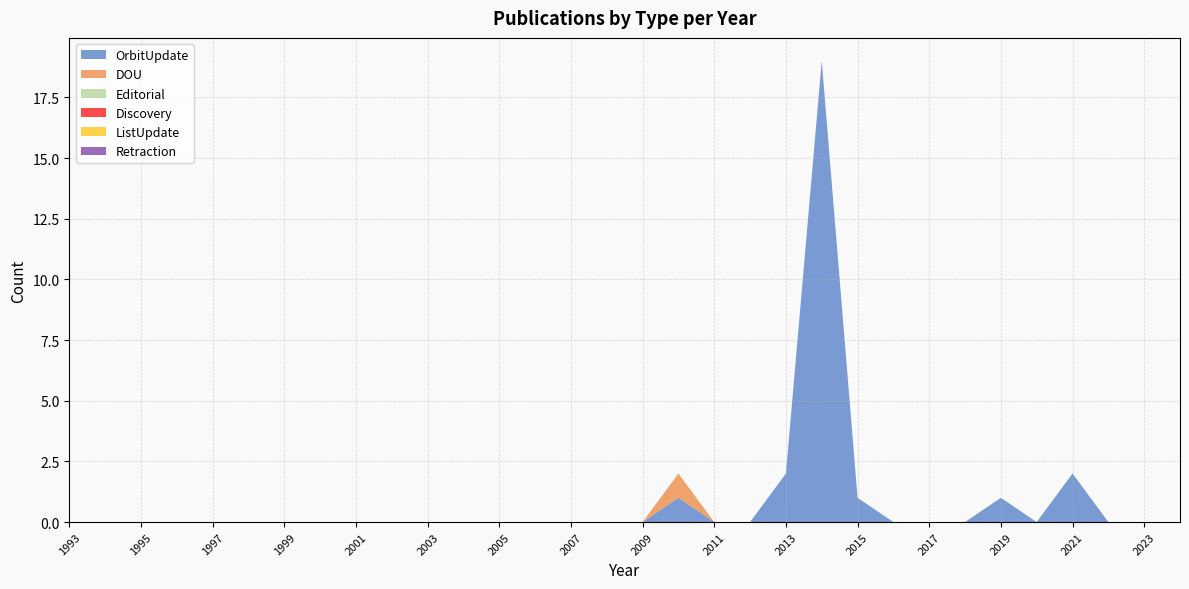

Reading left to right, list all the values displayed in this chart.

OrbitUpdate: 0	0	0	0	0	0	0	0	0	0	0	0	0	0	0	0	0	1	0	0	2	19	1	0	0	0	1	0	2	0	0	0
DOU: 0	0	0	0	0	0	0	0	0	0	0	0	0	0	0	0	0	1	0	0	0	0	0	0	0	0	0	0	0	0	0	0
Editorial: 0	0	0	0	0	0	0	0	0	0	0	0	0	0	0	0	0	0	0	0	0	0	0	0	0	0	0	0	0	0	0	0
Discovery: 0	0	0	0	0	0	0	0	0	0	0	0	0	0	0	0	0	0	0	0	0	0	0	0	0	0	0	0	0	0	0	0
ListUpdate: 0	0	0	0	0	0	0	0	0	0	0	0	0	0	0	0	0	0	0	0	0	0	0	0	0	0	0	0	0	0	0	0
Retraction: 0	0	0	0	0	0	0	0	0	0	0	0	0	0	0	0	0	0	0	0	0	0	0	0	0	0	0	0	0	0	0	0